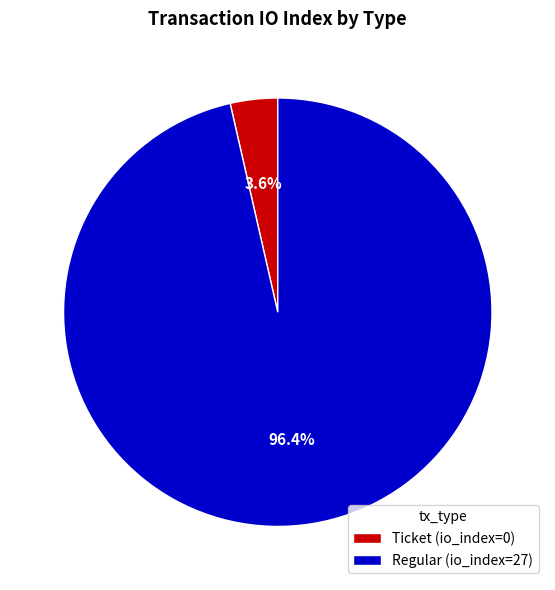

Is Regular the majority of the pie?

Yes